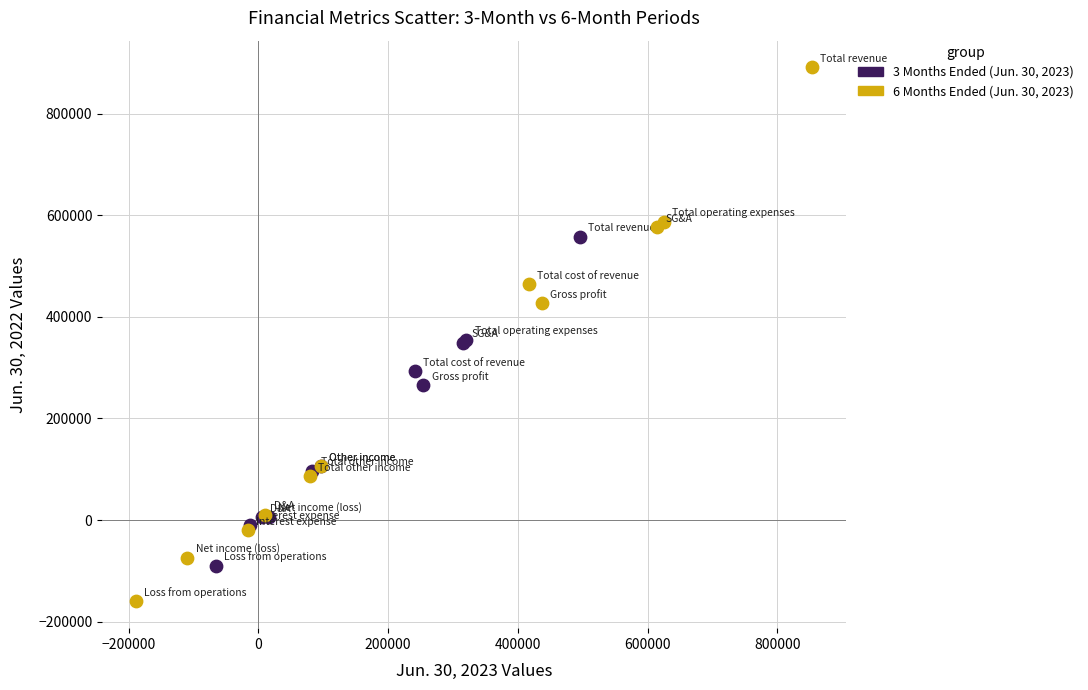

Which series contains the lowest Y value?

6 Months Ended (Jun. 30, 2023)